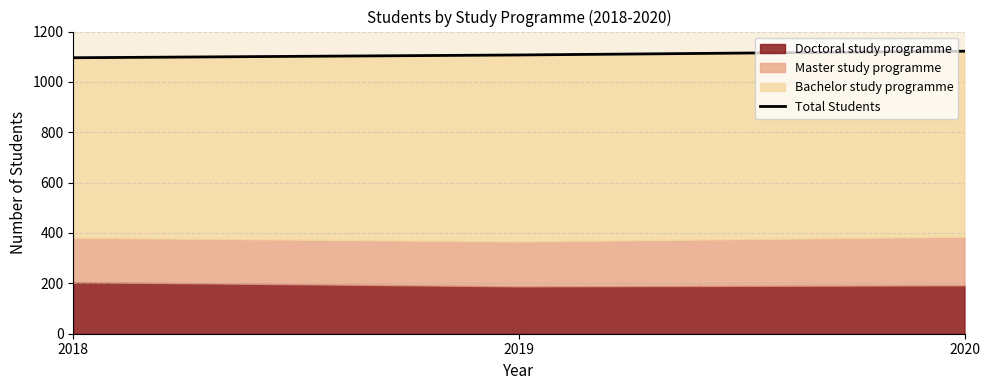

What is the sum of all values?

3325